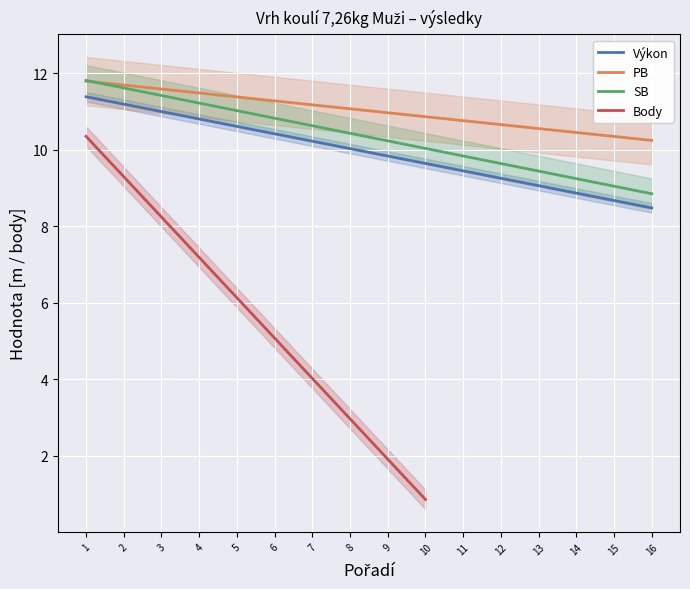

True or false: the data shows 6 at 14.

False